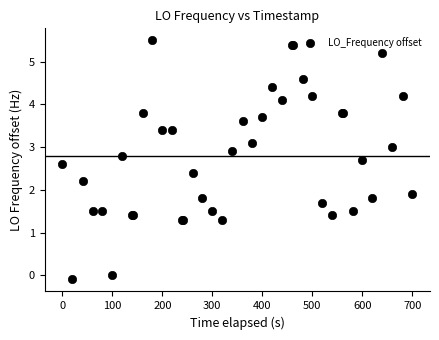

What Y value in the scatter plot is closest to 2?

1.9